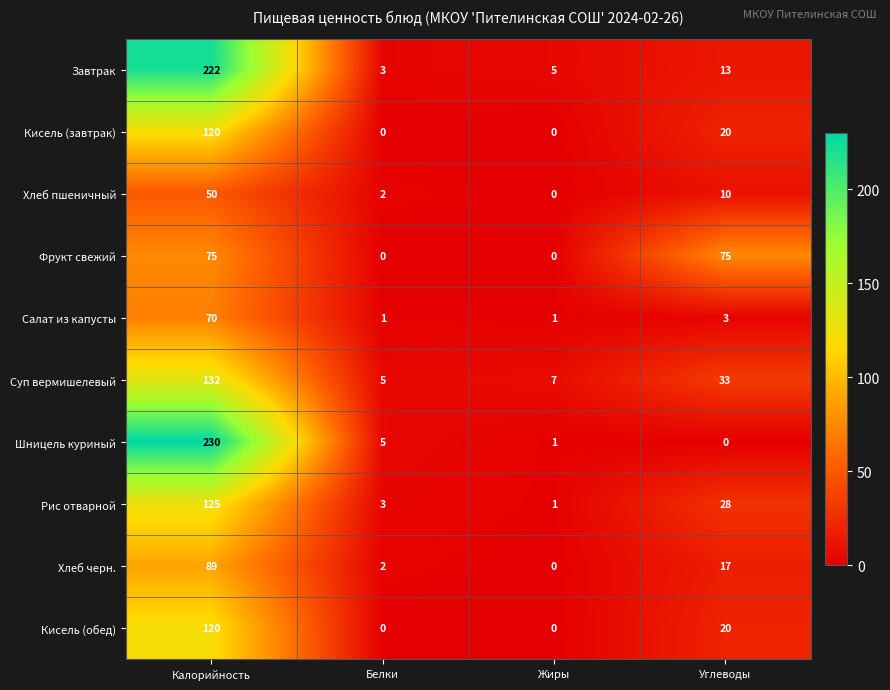

Rank the categories by Шницель куриный value from highest to lowest.

Калорийность, Белки, Жиры, Углеводы